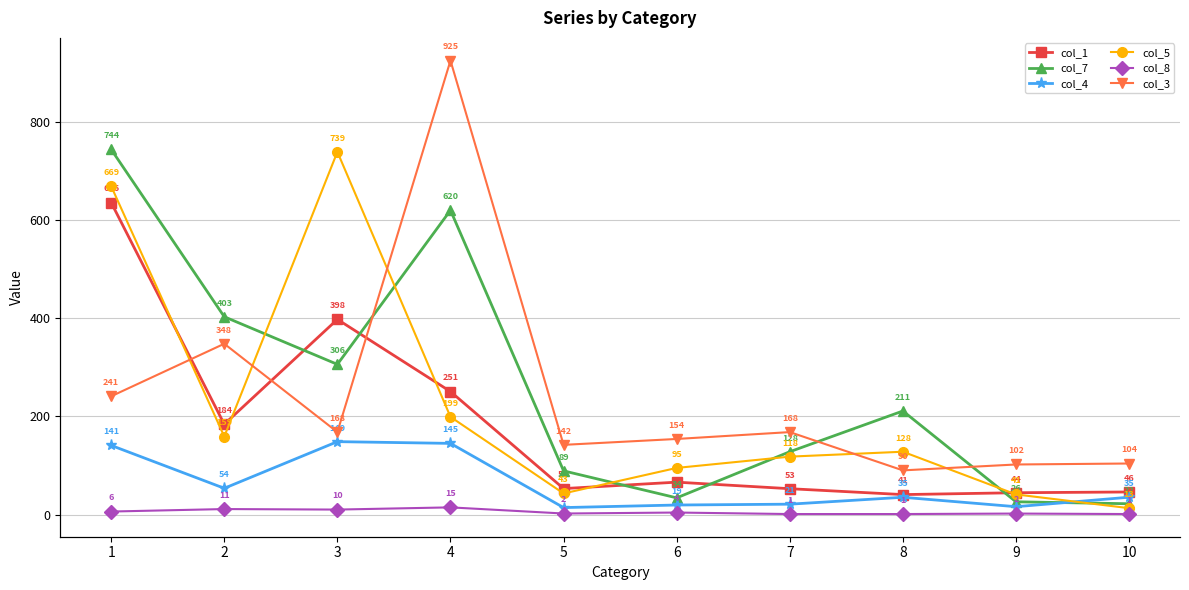

Which has a higher value, 10 or 7?

7